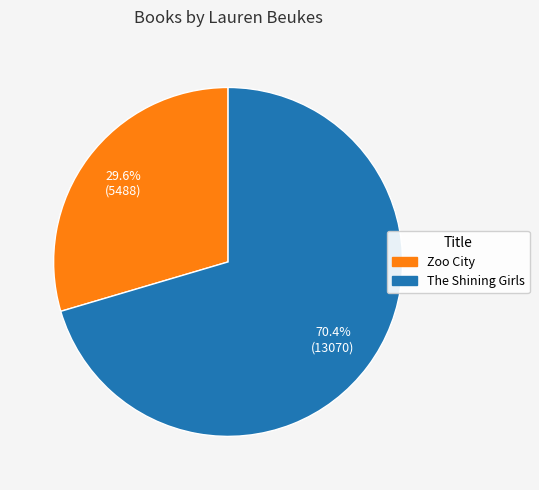

True or false: The Shining Girls accounts for 70% of the total.

True